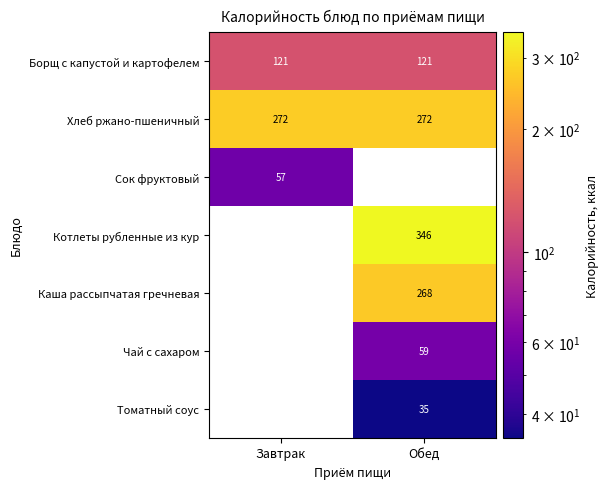

True or false: Борщ с капустой и картофелем has a value of 182 at Завтрак.

False